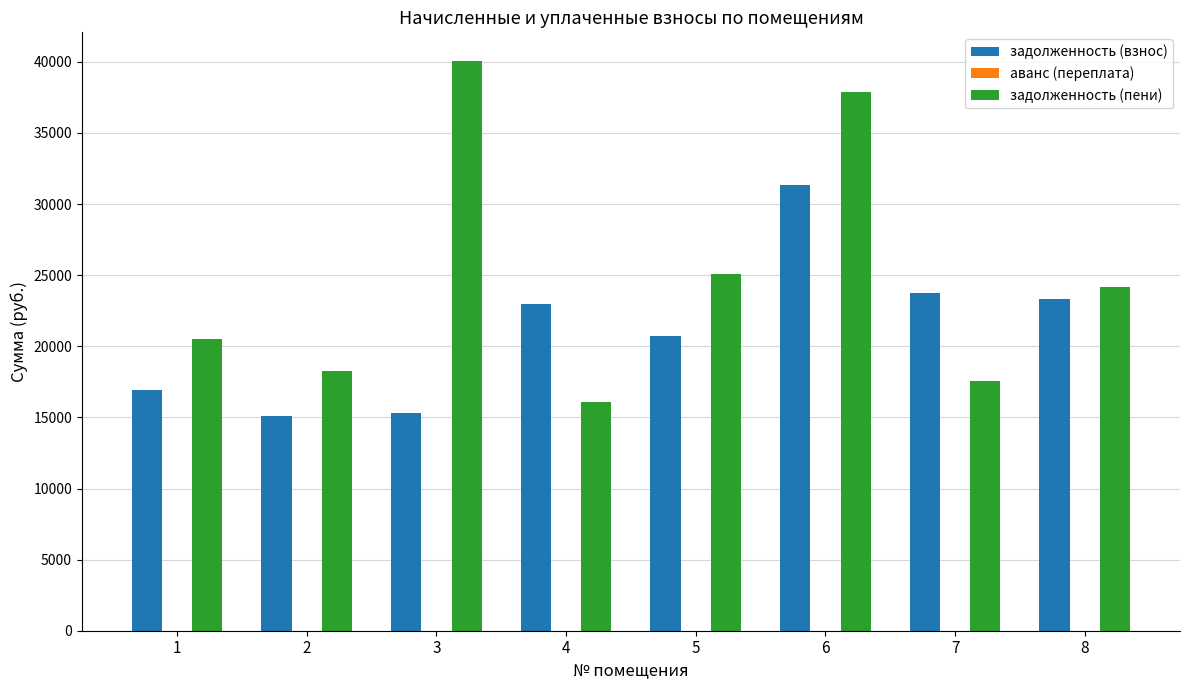

The value of задолженность (взнос) at 5 is 20757.2. True or false?

True